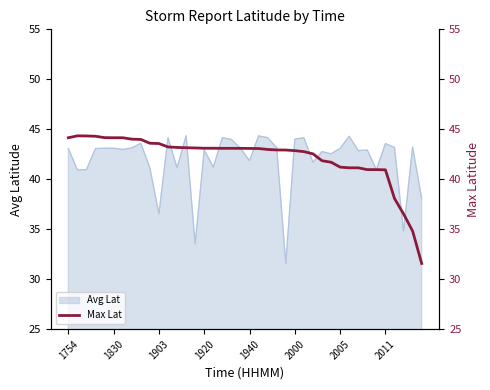

What is the lowest value of the Avg Lat series?

31.6